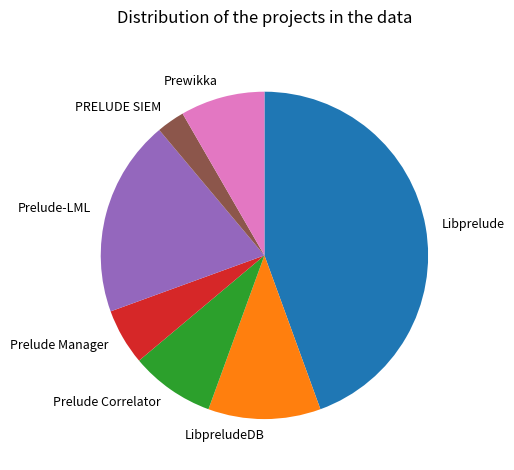

Combined, do Prewikka and Prelude Manager account for over 50%?

No